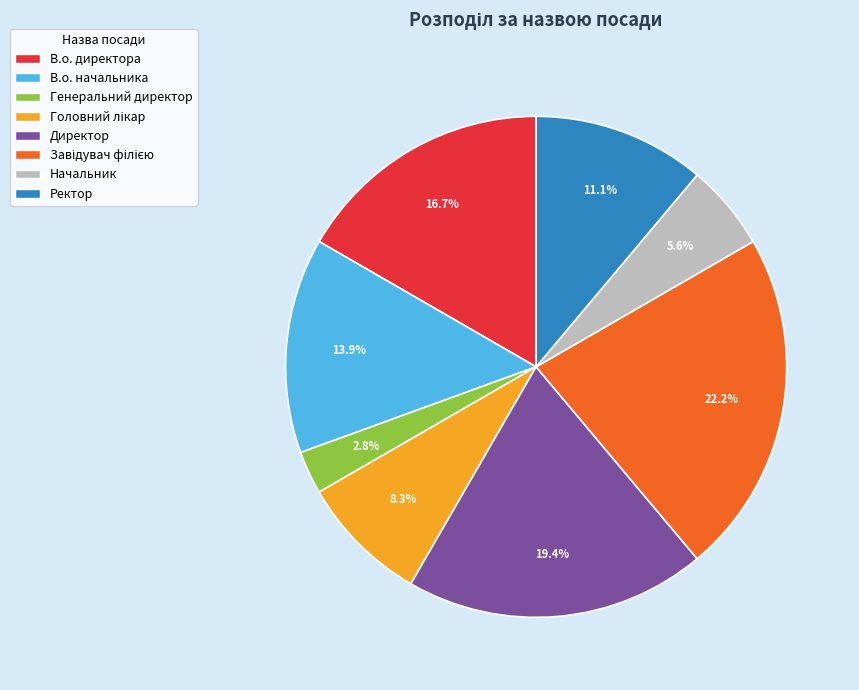

Is there a majority slice in this chart?

No